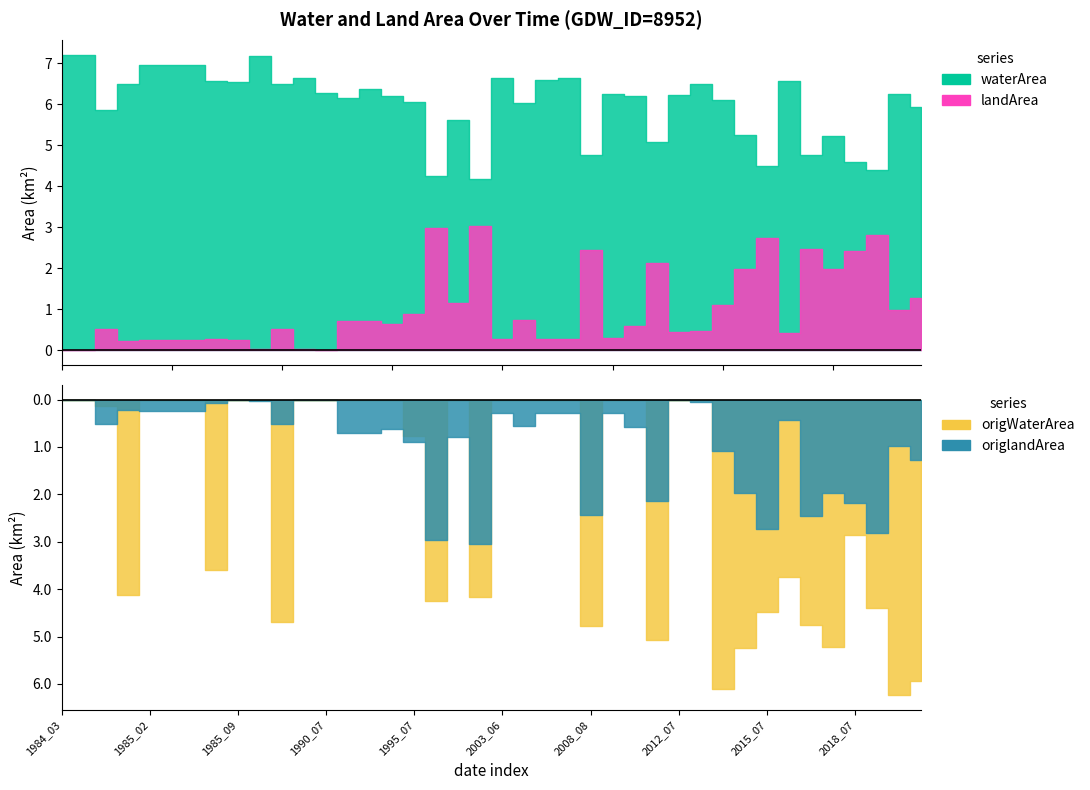

At how many categories does at least one series exceed 5?

33